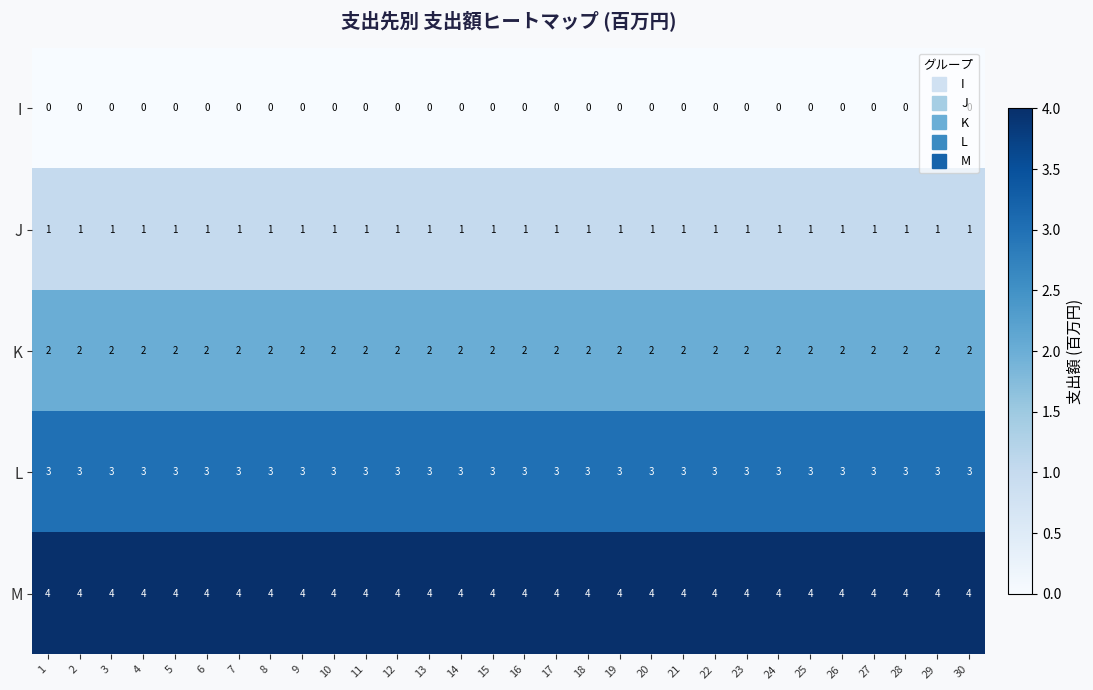

What is the difference between the highest and lowest values at 18?

4